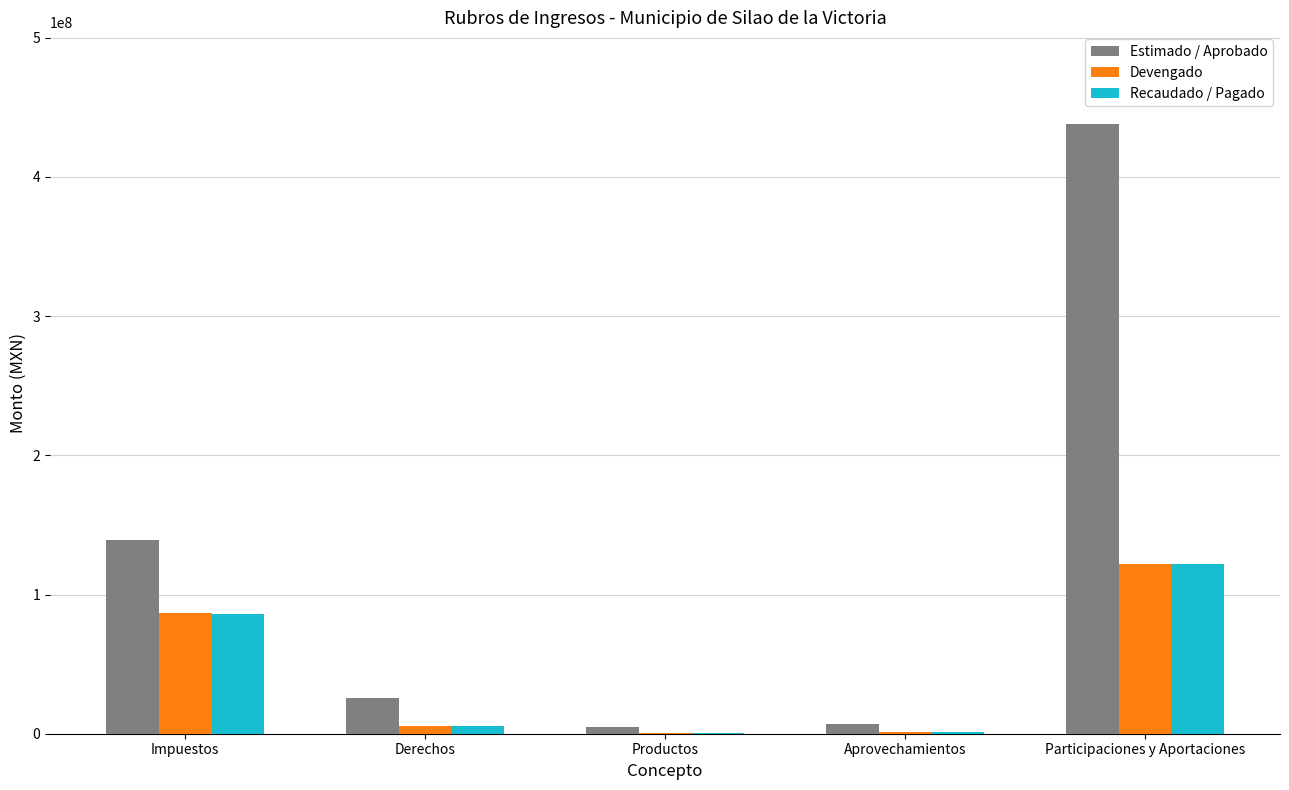

At which category is the sum across all series the highest?

Participaciones y Aportaciones